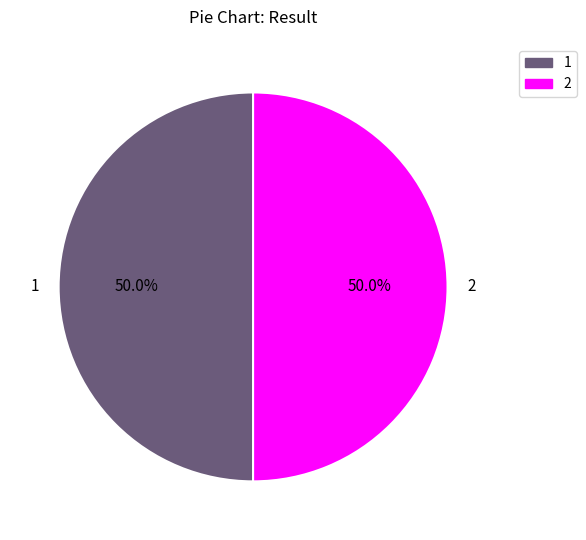

Approximately how many times larger is the value at 1 compared to 2?

1.0